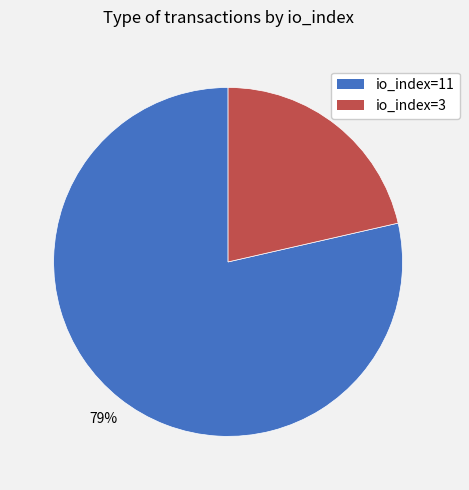

Is there a majority slice in this chart?

Yes